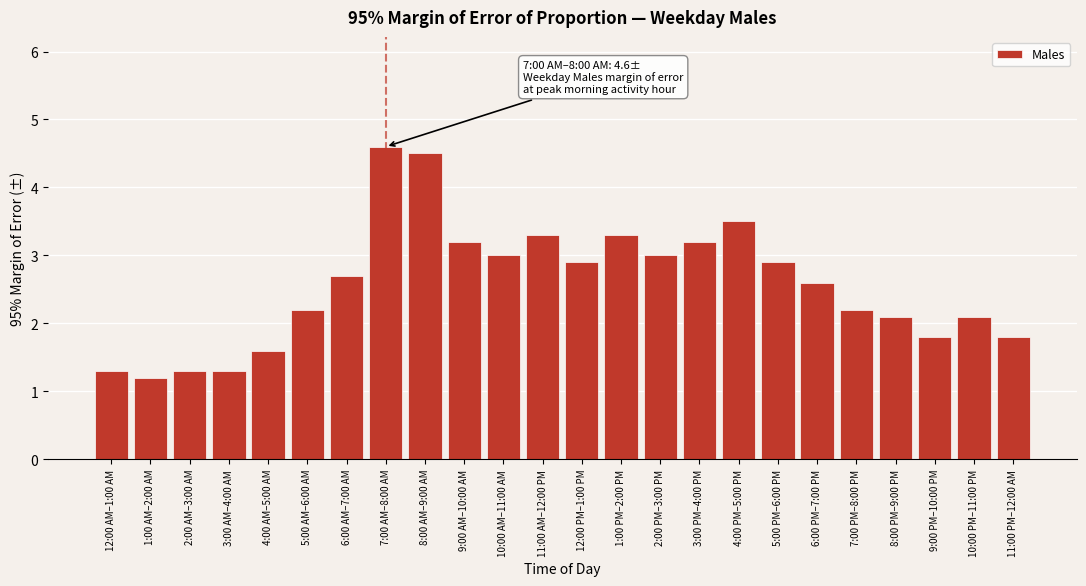

Reading left to right, what are all the values shown in this chart?

1.3	1.2	1.3	1.3	1.6	2.2	2.7	4.6	4.5	3.2	3.0	3.3	2.9	3.3	3.0	3.2	3.5	2.9	2.6	2.2	2.1	1.8	2.1	1.8